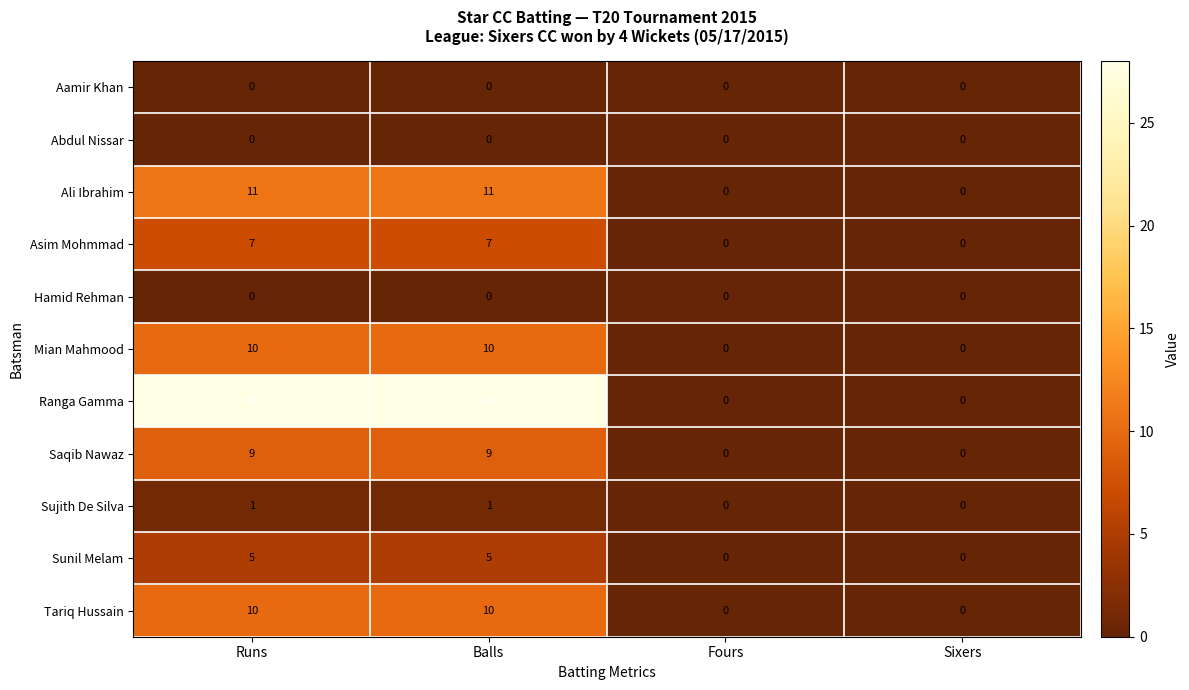

What is the maximum value shown in the chart?

28